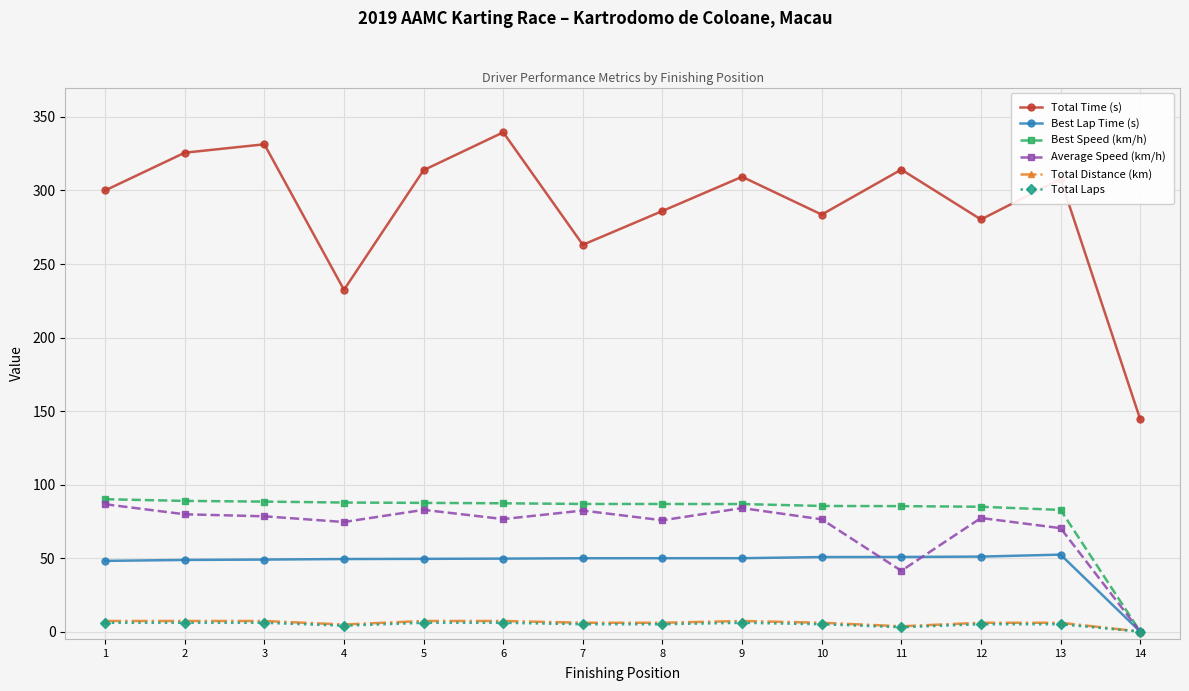

What are all the series names shown in the legend?

Total Time (s), Best Lap Time (s), Best Speed (km/h), Average Speed (km/h), Total Distance (km), Total Laps